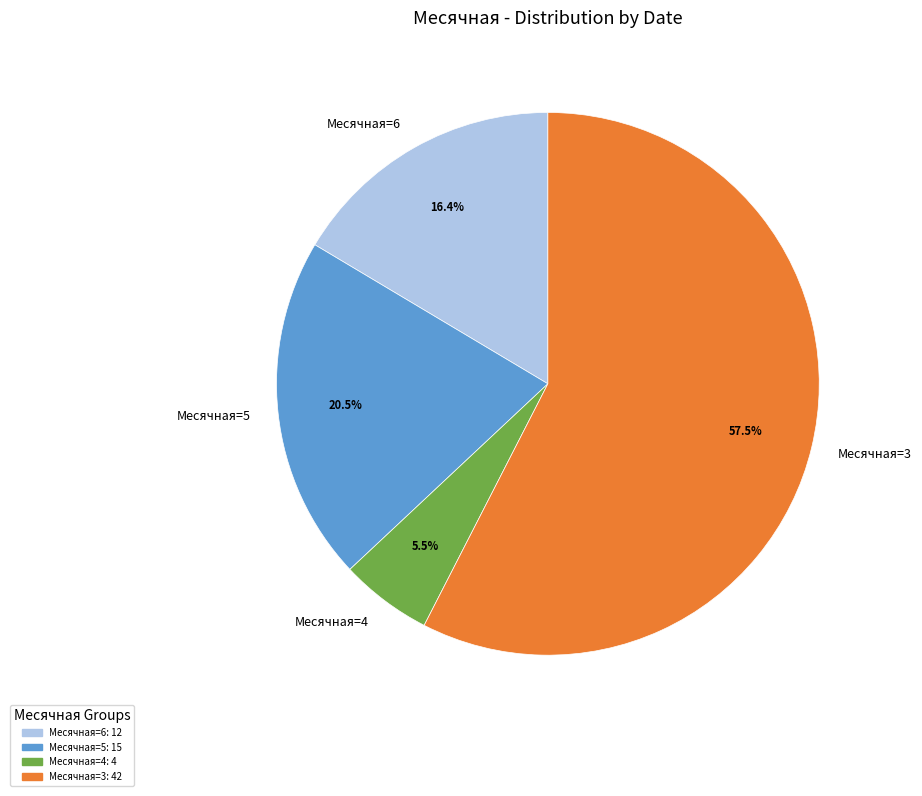

How much of the chart is everything except Месячная=5?

79.5%